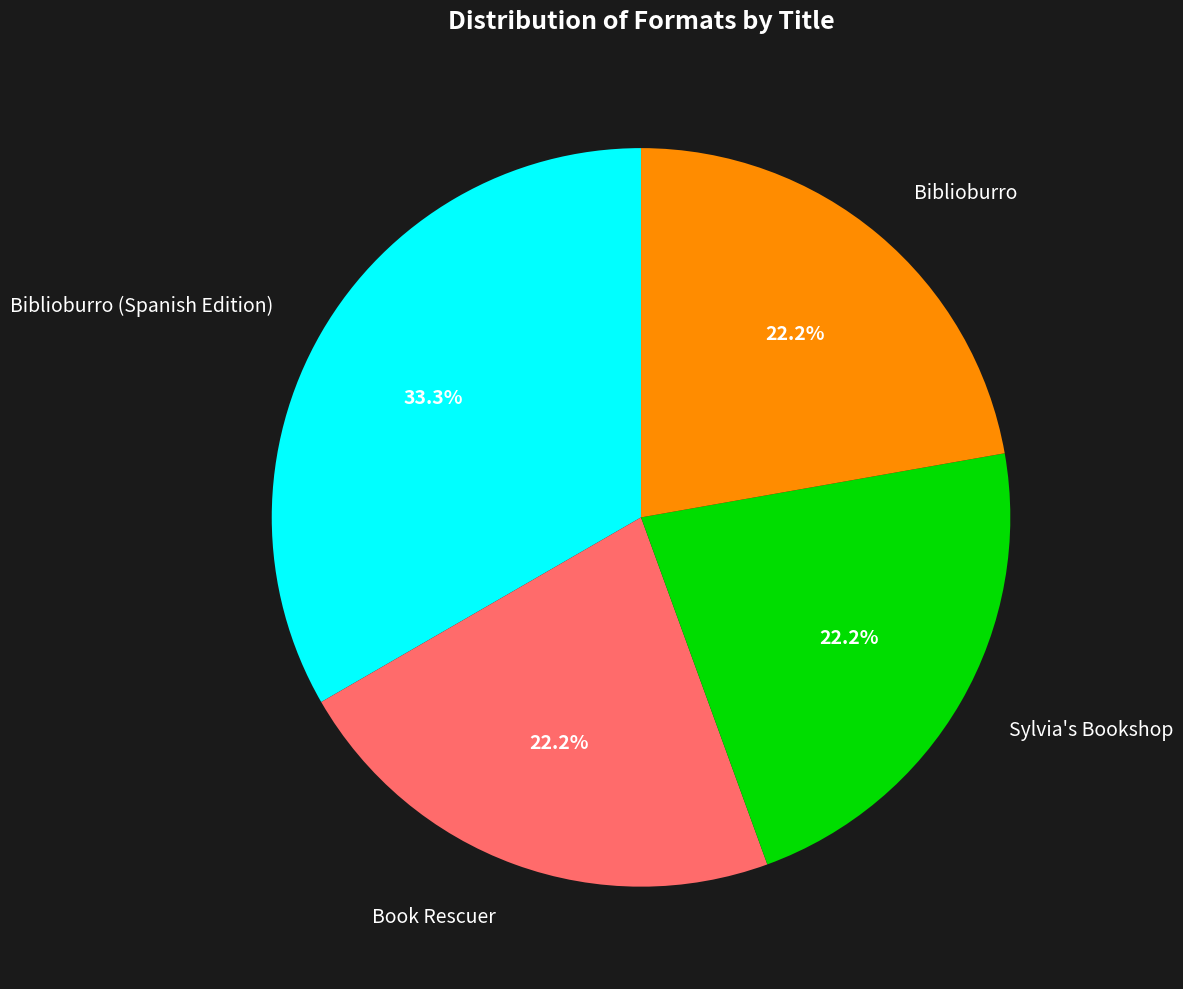

Does any single category account for the majority?

No